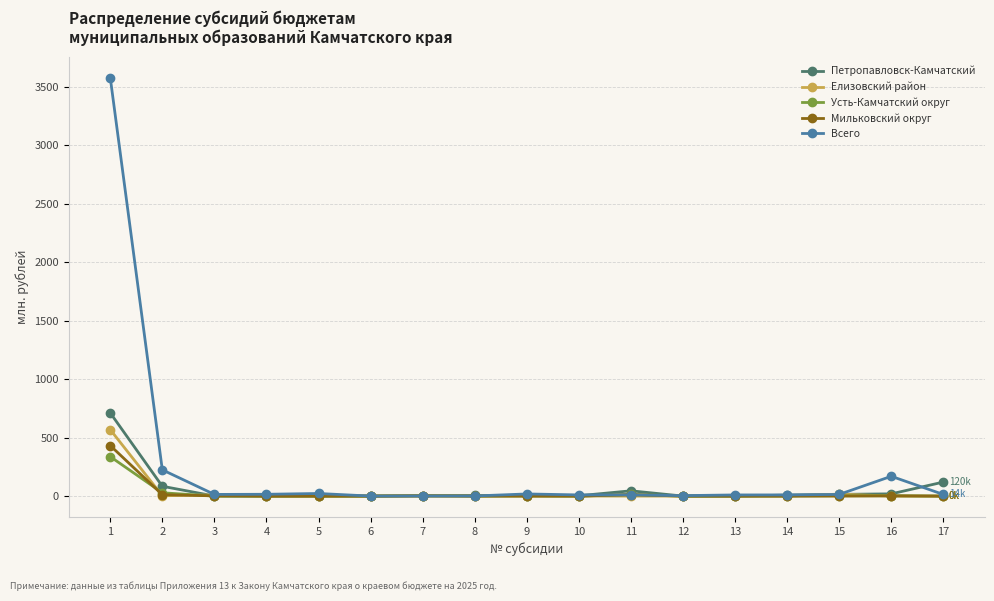

What is the value of the Мильковский округ point at the 3rd from the left?

2.2